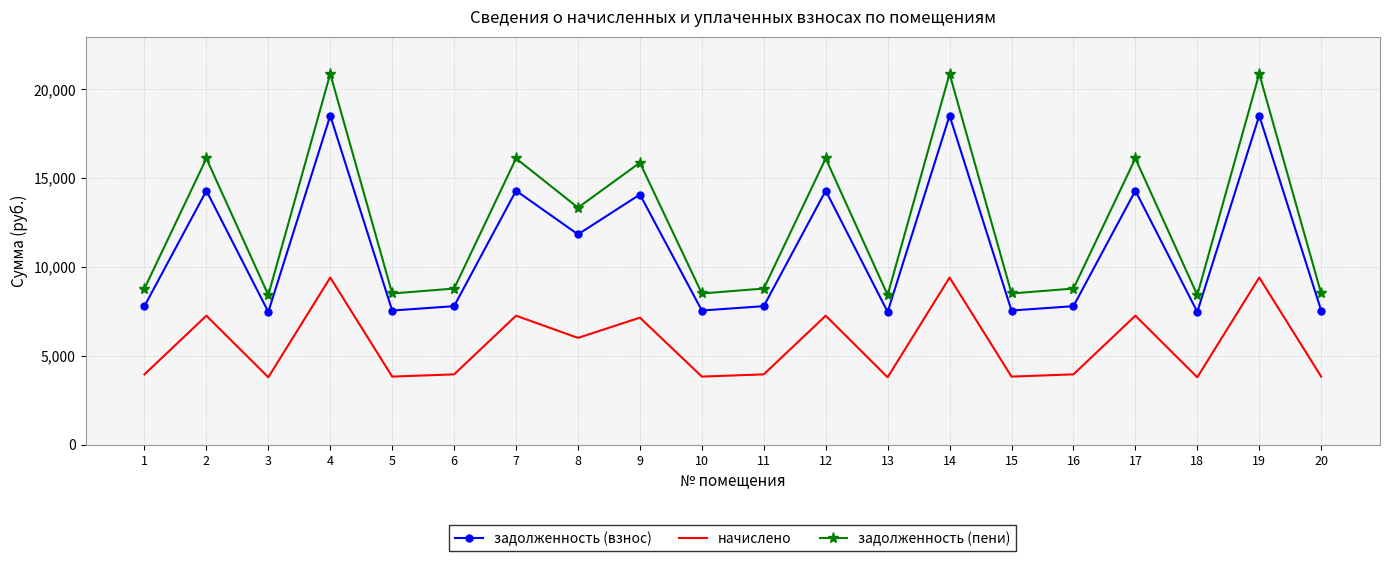

How many values in the начислено series exceed 3962?

13